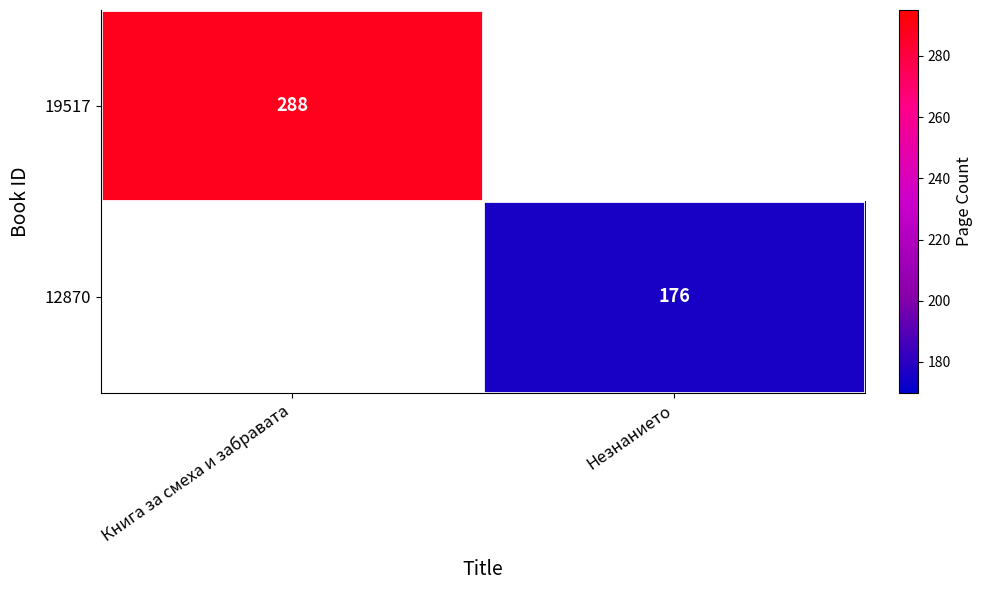

The 12870 series shows 176 at Незнанието. True or false?

True